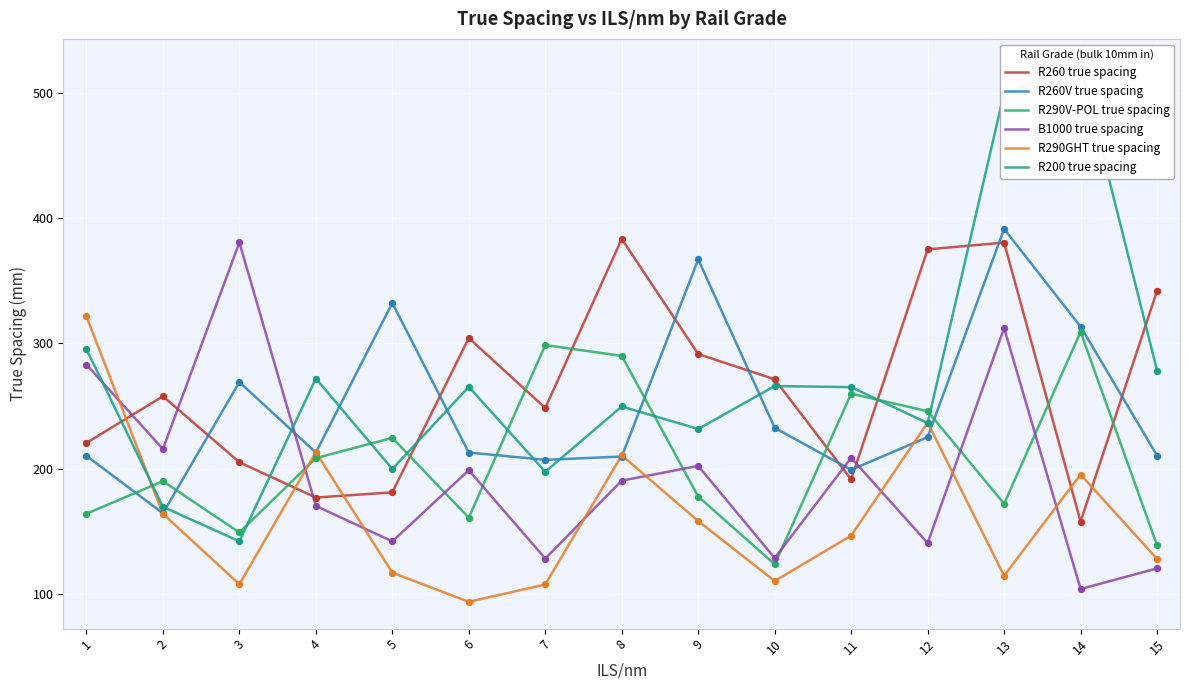

What are all the series names shown in the legend?

R260 true spacing, R260V true spacing, R290V-POL true spacing, B1000 true spacing, R290GHT true spacing, R200 true spacing